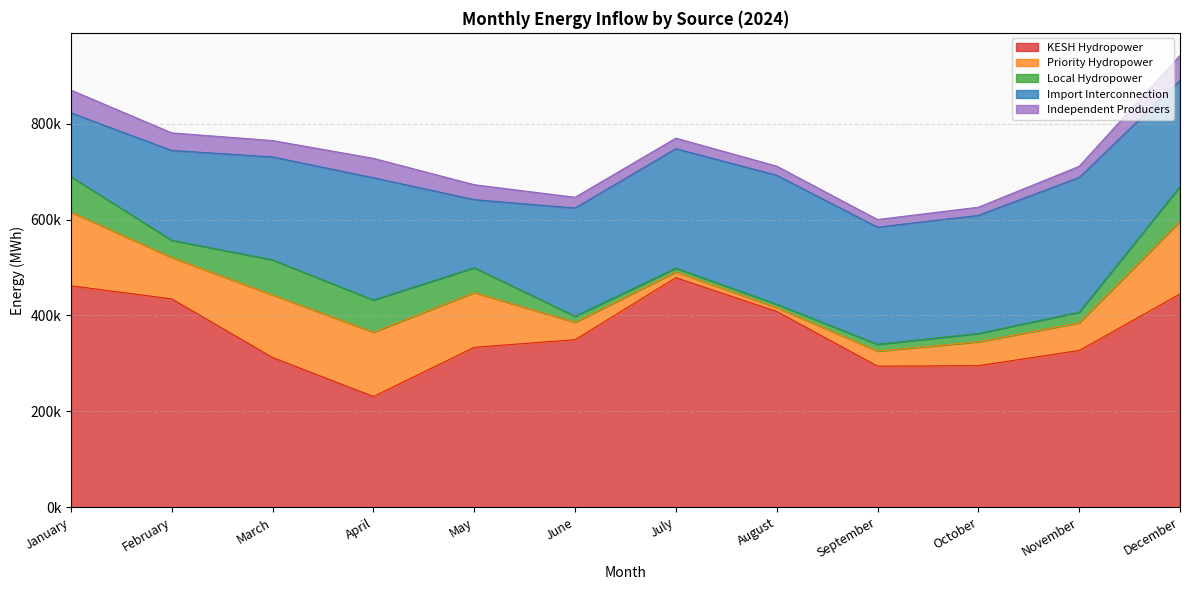

What are all the series names shown in the legend?

KESH Hydropower, Priority Hydropower, Local Hydropower, Import Interconnection, Independent Producers